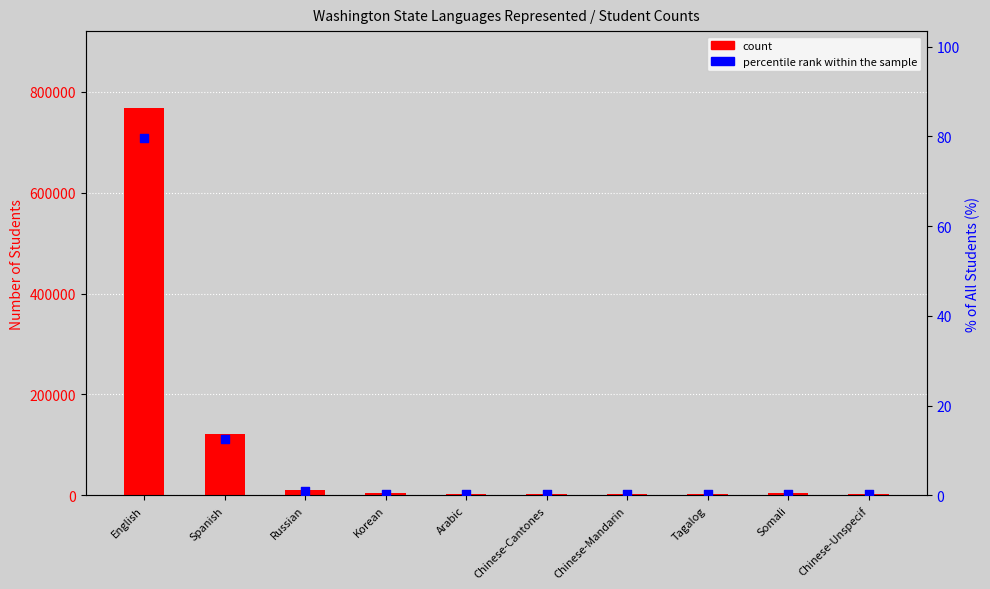

Is the value of percentile rank within the sample at Chinese-Cantones greater than the value of count at Tagalog?

No